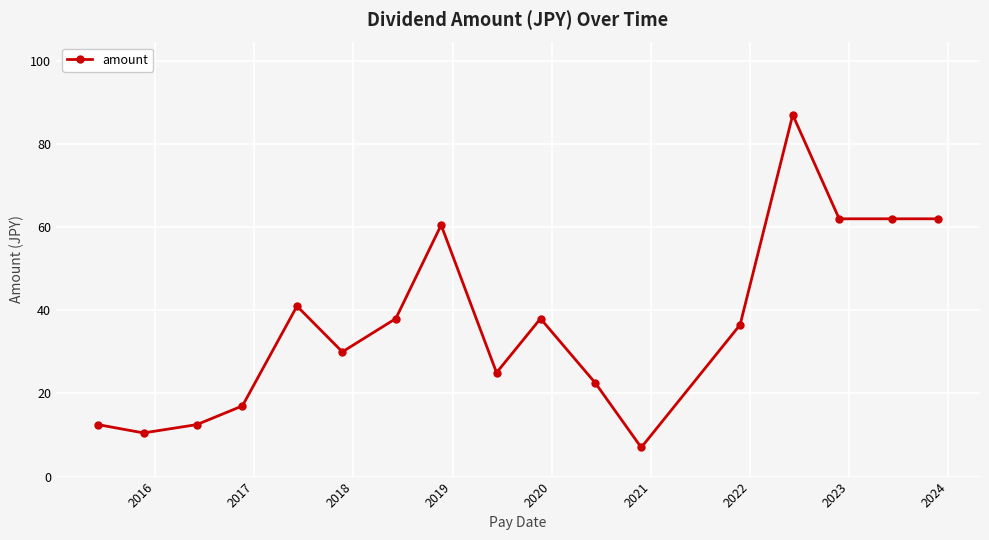

How many data points are above 36?

9